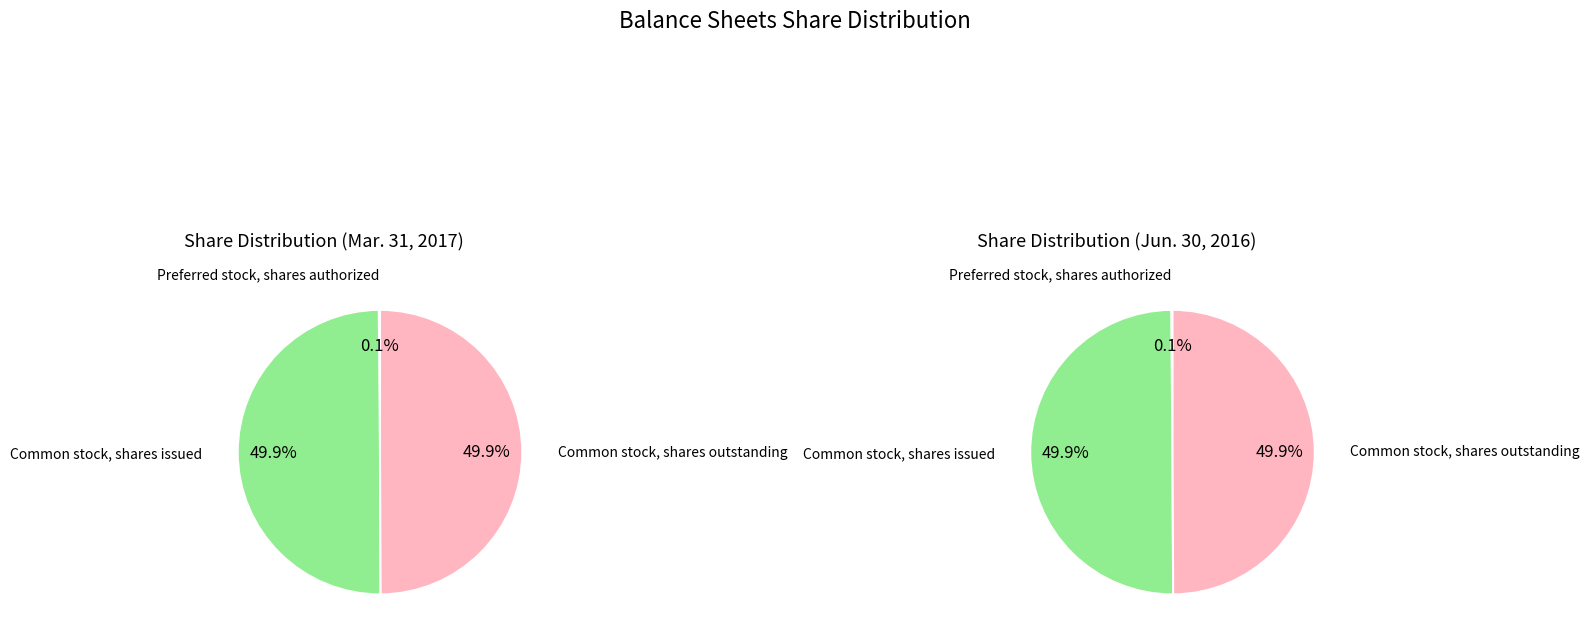

How much of the chart is everything except Preferred stock, shares authorized?

99.9%